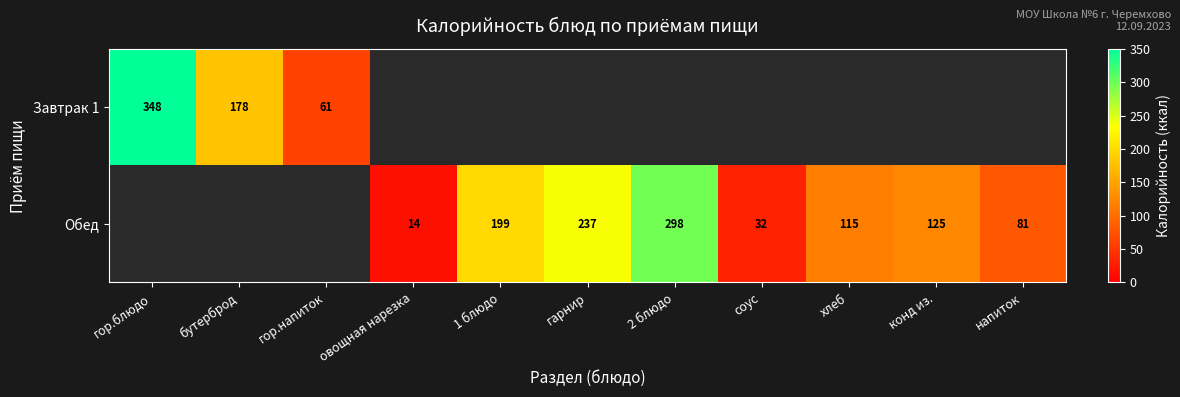

What is the sum of the Обед values at 2 блюдо and гарнир?

535